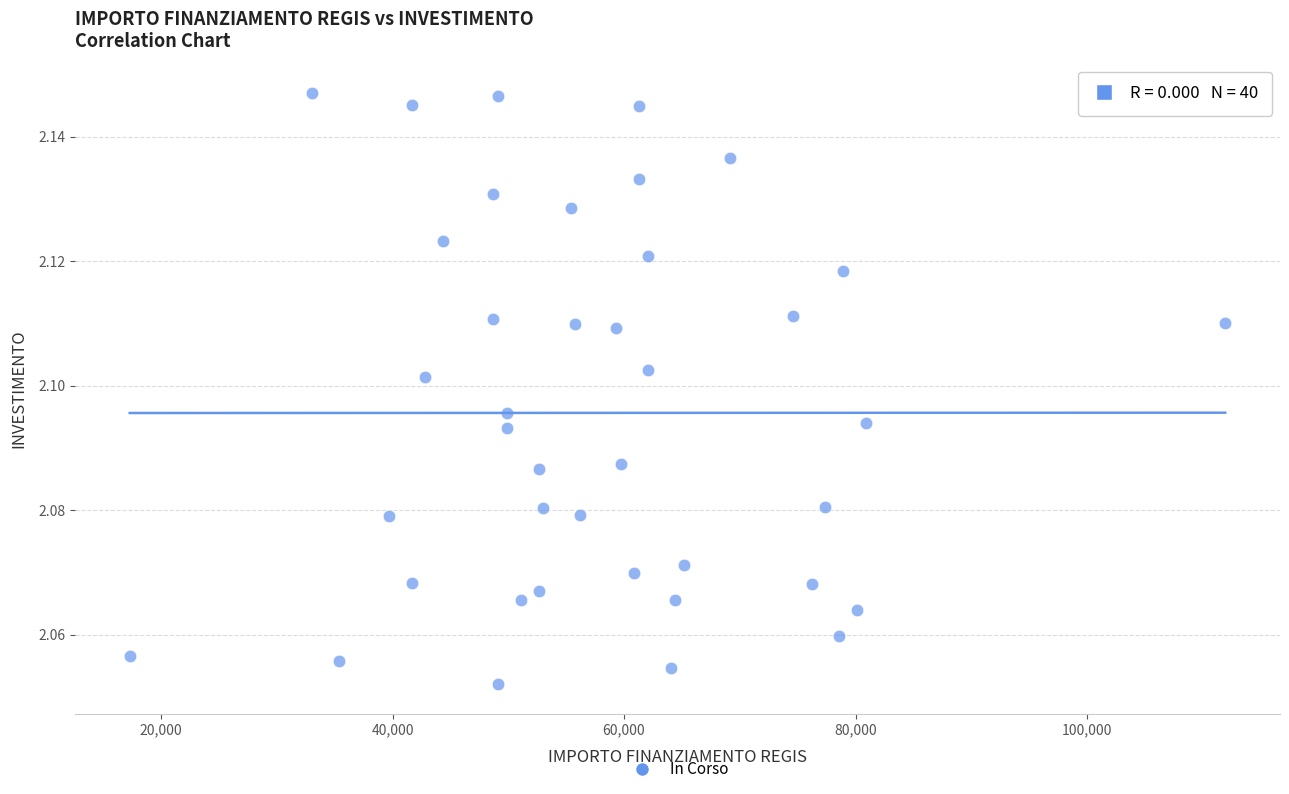

What is the range of X values (max minus min)?

94665.7